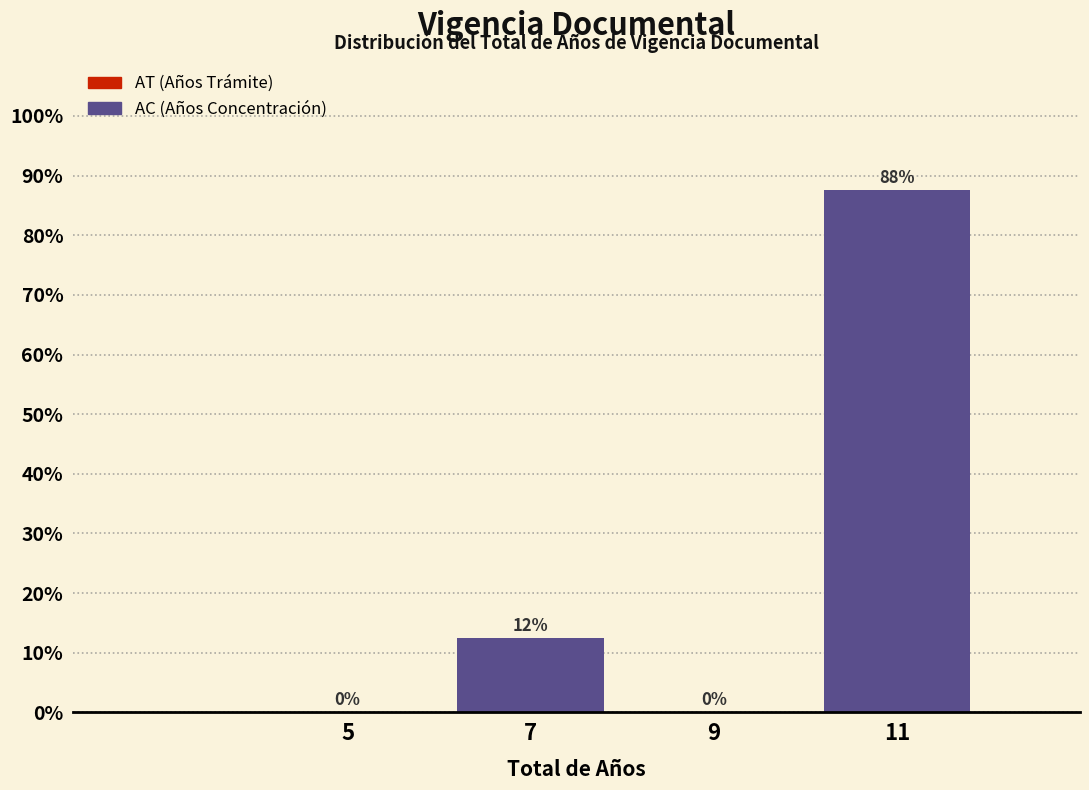

Which range on the x-axis has the tallest bar?

10 to 12